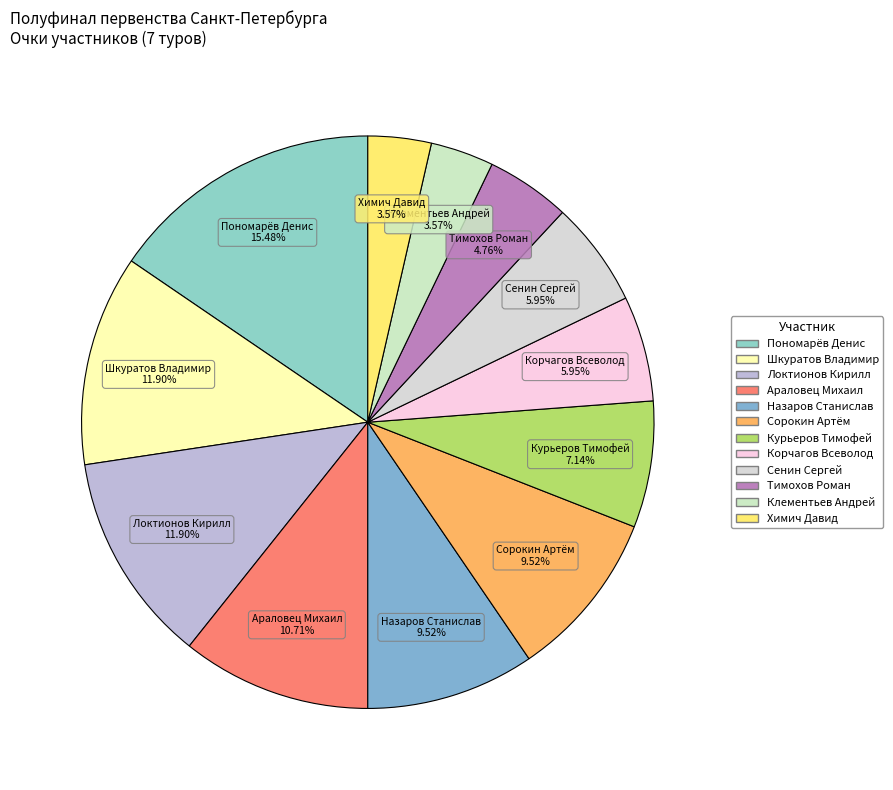

Which category has the biggest portion of the pie?

Пономарёв Денис